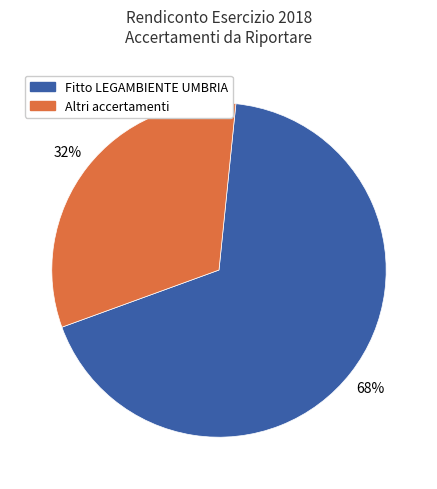

Does any single category account for the majority?

Yes